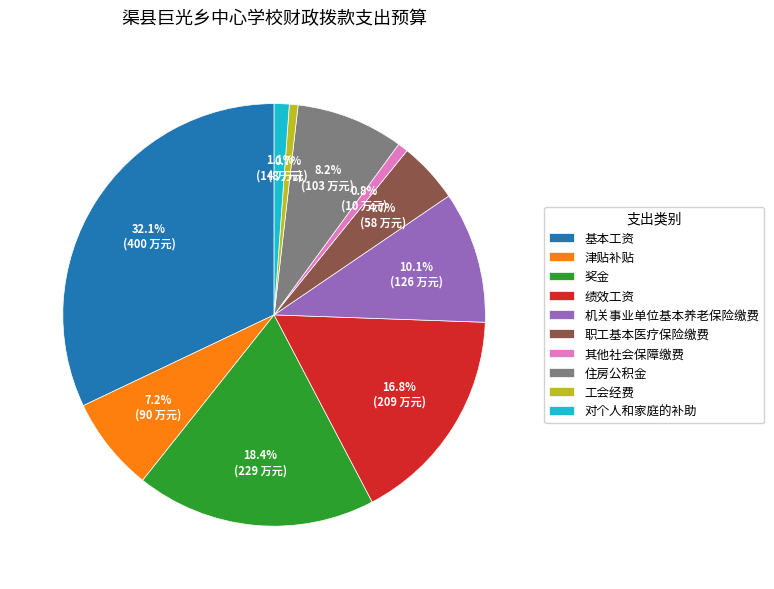

Between 住房公积金 and 绩效工资, which is larger?

绩效工资